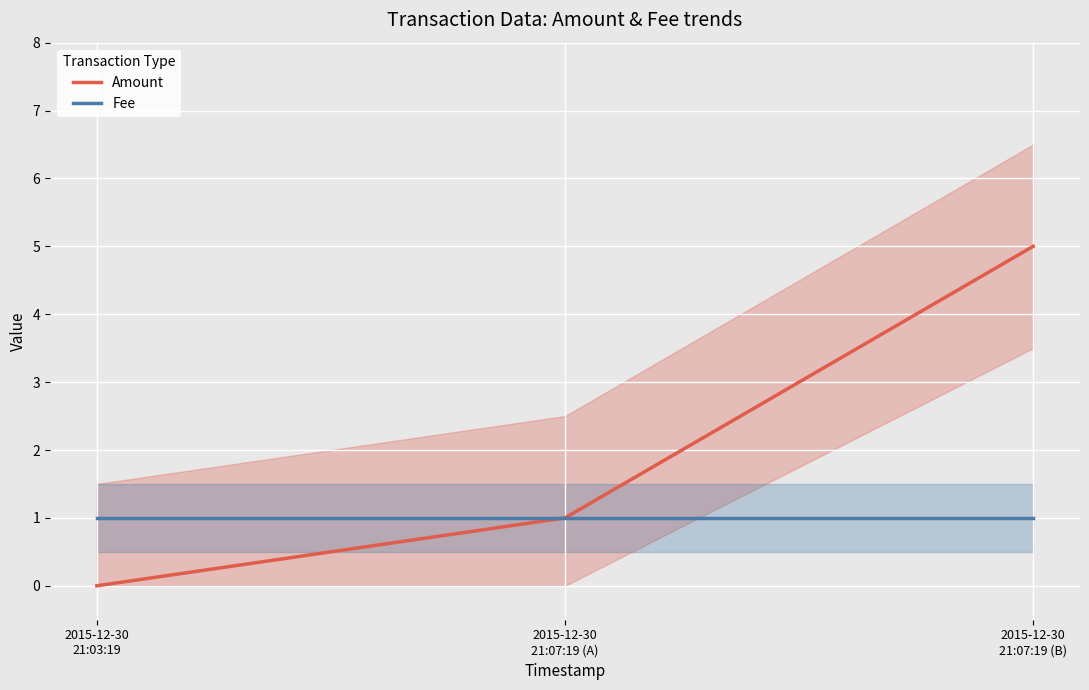

At how many categories does at least one series exceed 2?

1